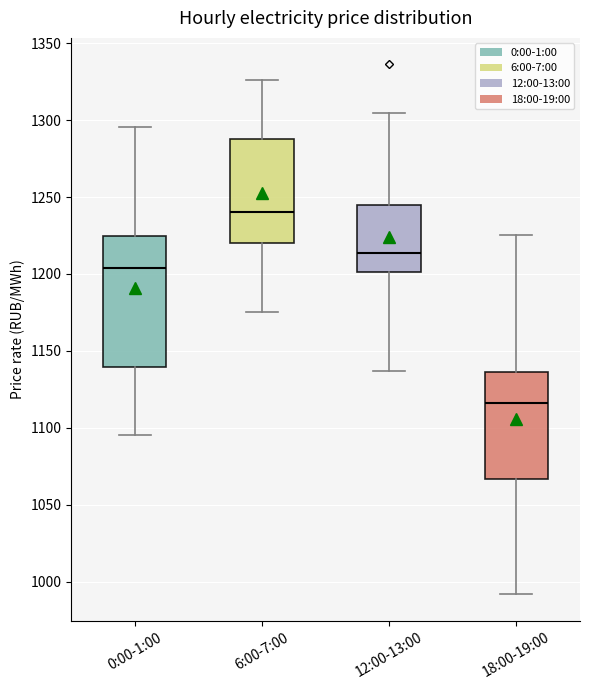

Where does the lower whisker of the box for 12:00-13:00 end on the y-axis? The values are not printed on the chart, so give them approximately, as read against the axis.

1135